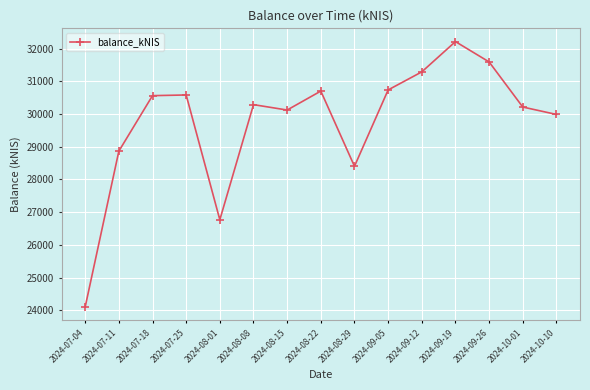

At which category does the data reach its first local valley?

2024-08-01